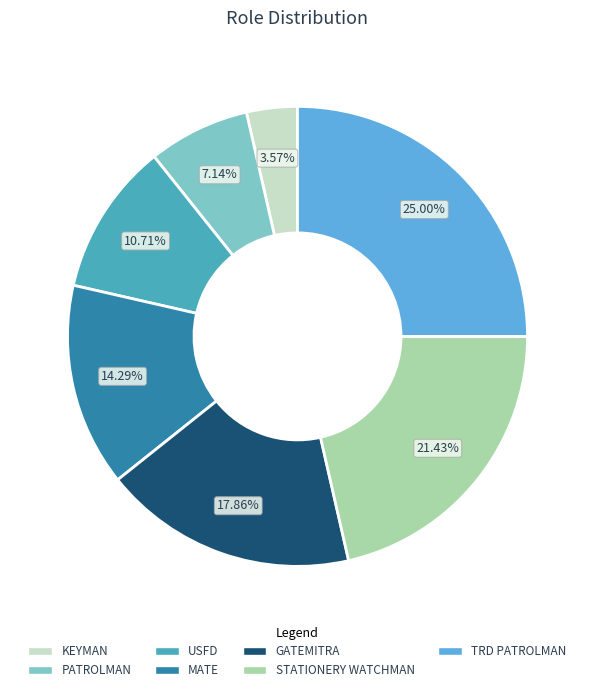

What percentage is the MATE slice, to the nearest percent?

14%